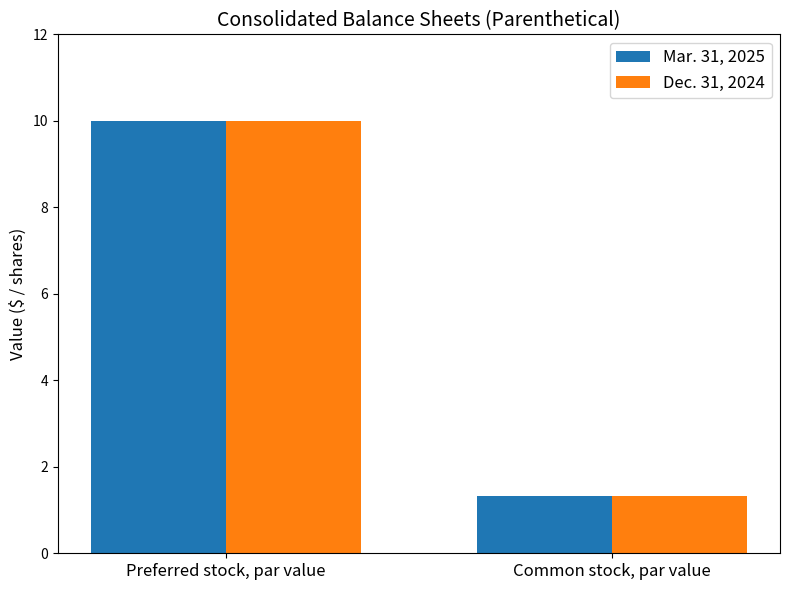

What is the total value across all series at Common stock, par value?

2.7